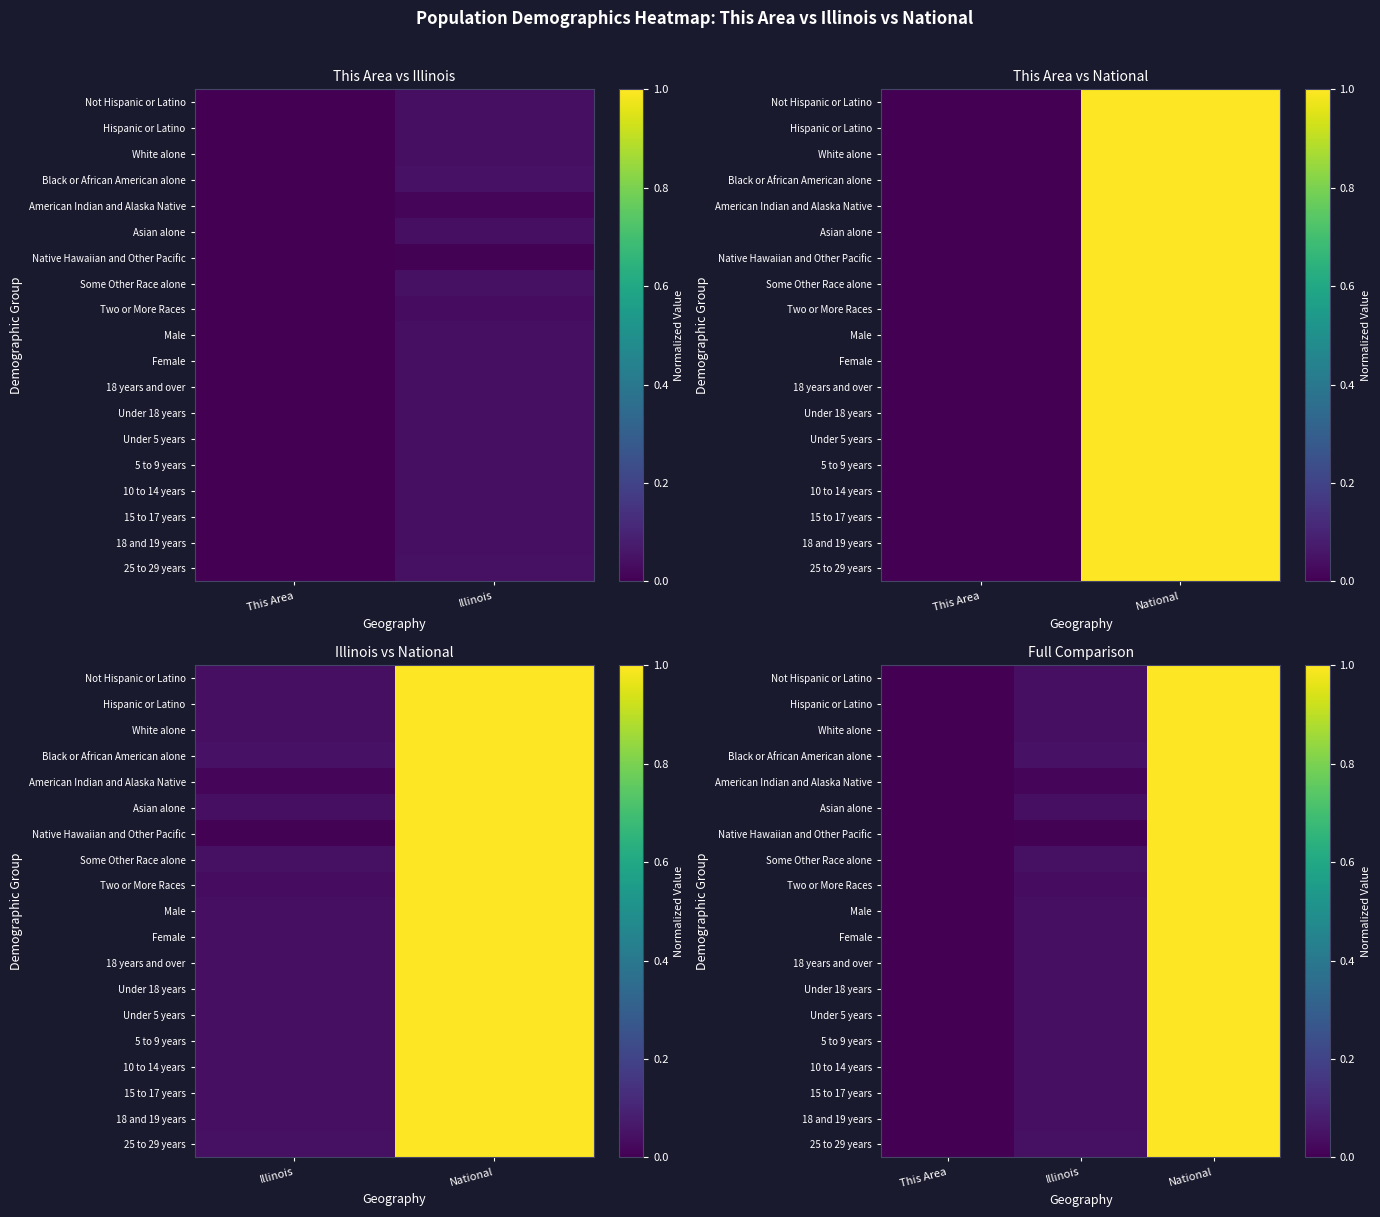

At National, list the series in order from smallest to largest.

Not Hispanic or Latino, Hispanic or Latino, White alone, Black or African American alone, American Indian and Alaska Native, Asian alone, Native Hawaiian and Other Pacific, Some Other Race alone, Two or More Races, Male, Female, 18 years and over, Under 18 years, Under 5 years, 5 to 9 years, 10 to 14 years, 15 to 17 years, 18 and 19 years, 25 to 29 years